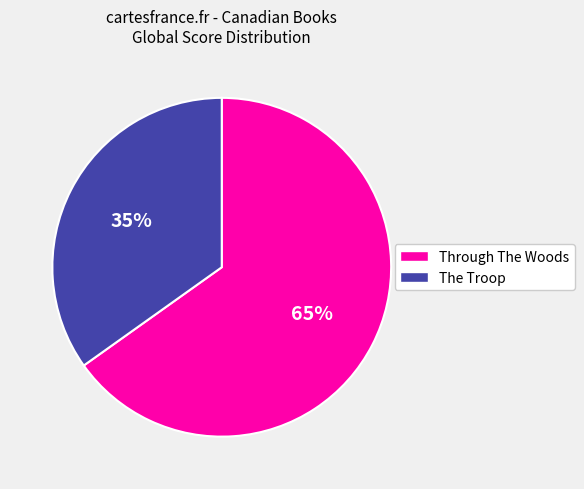

The Through The Woods slice represents 65% of the pie. True or false?

True